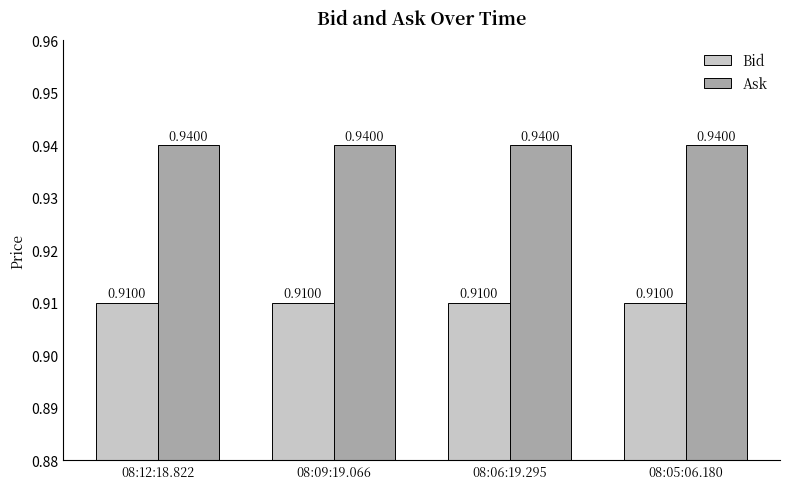

Are the bars horizontal?

No